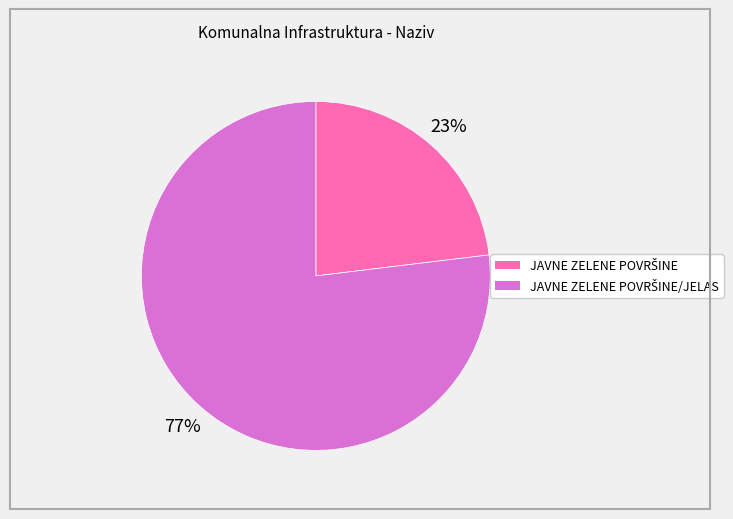

To the nearest percent, what is the average slice percentage?

50%